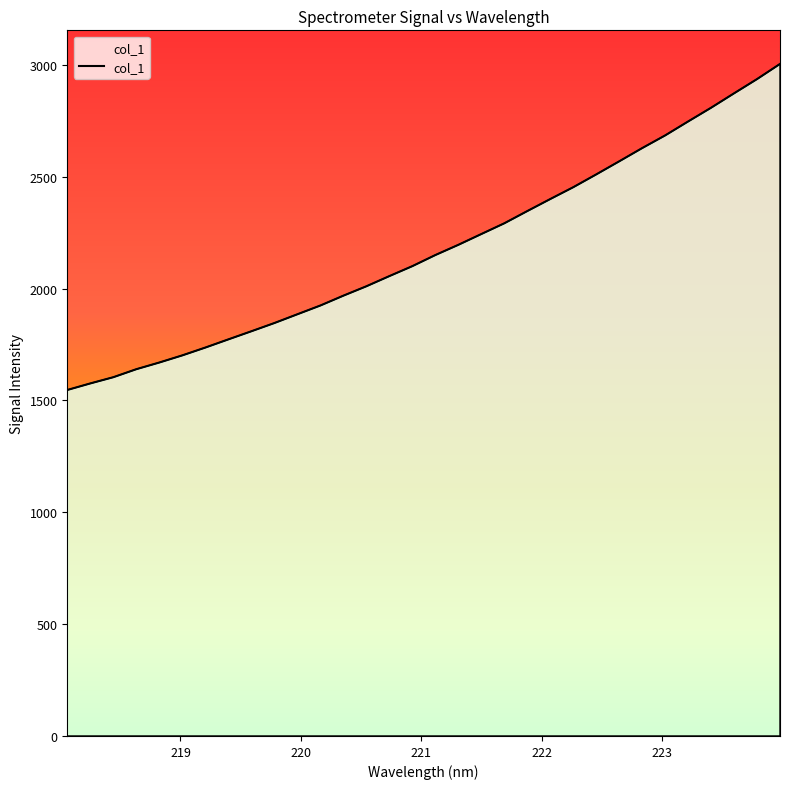

True or false: there are more than 2 points higher than both neighbors.

False